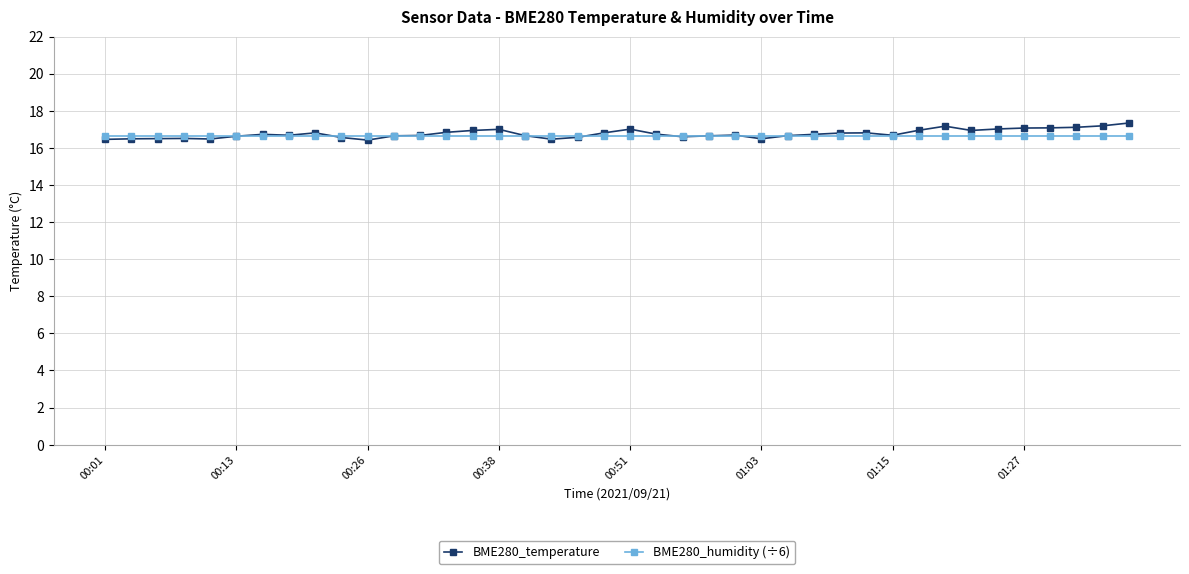

Which series has the widest spread of values?

BME280_temperature